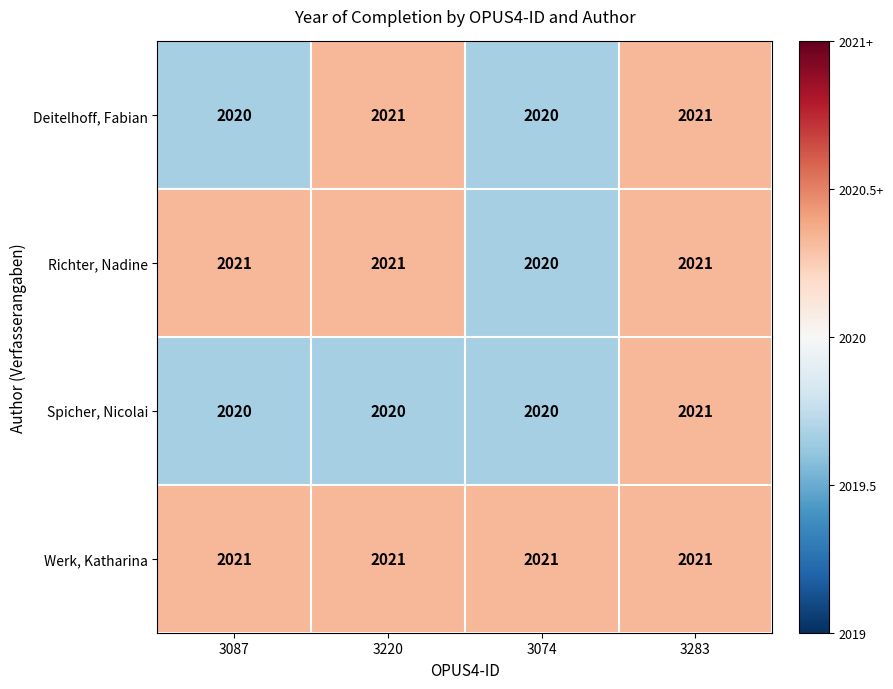

What is the sum of the Deitelhoff, Fabian values at 3220 and 3087?

4041